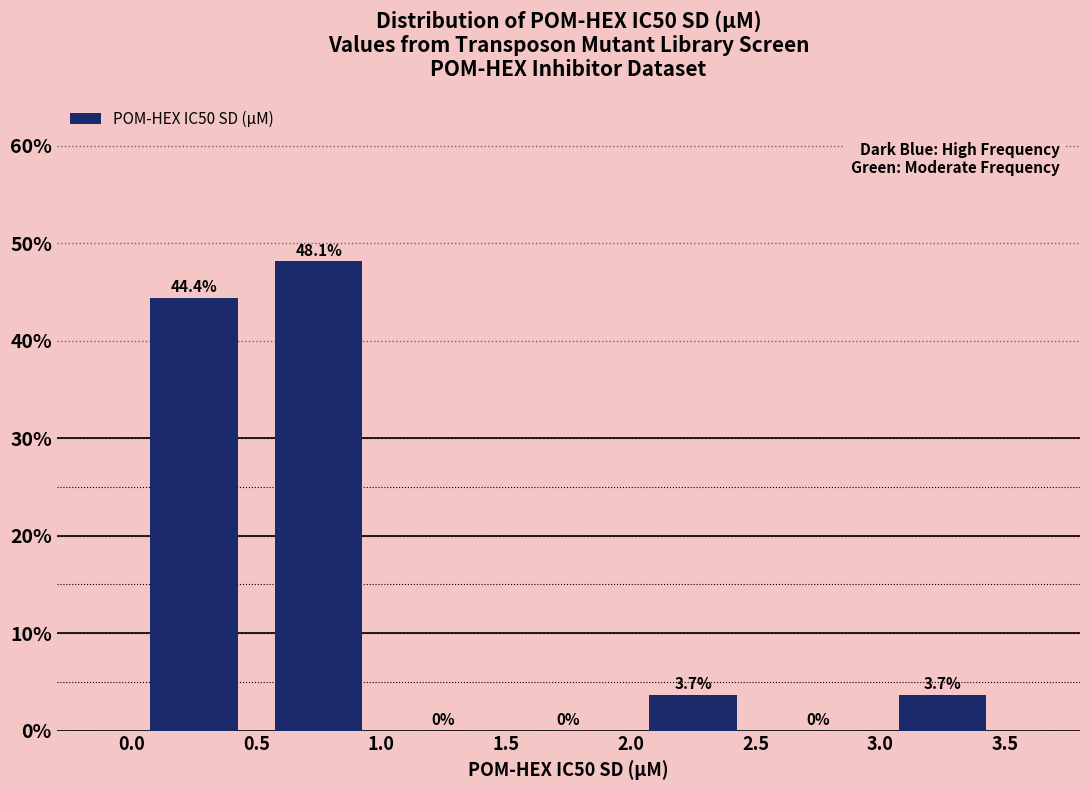

Which range on the x-axis has the tallest bar?

0.5 to 1.0